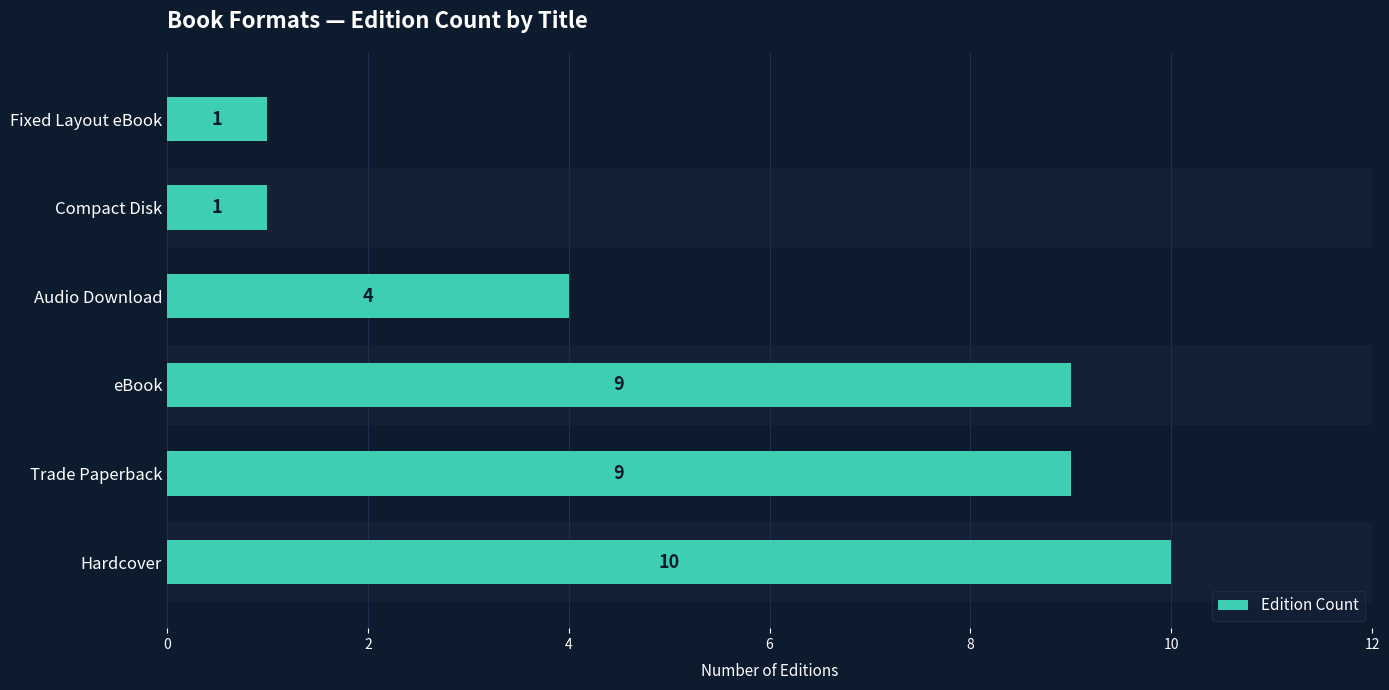

Is it true that the value at eBook is 15?

False